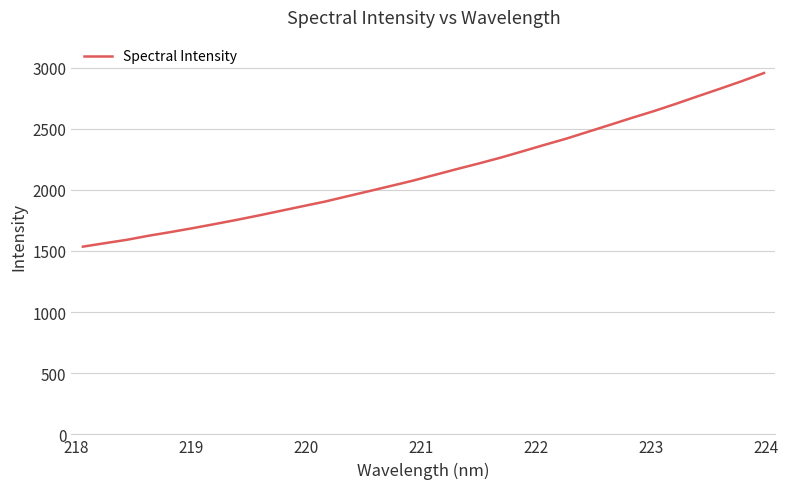

What is the maximum value shown in the chart?

2955.6